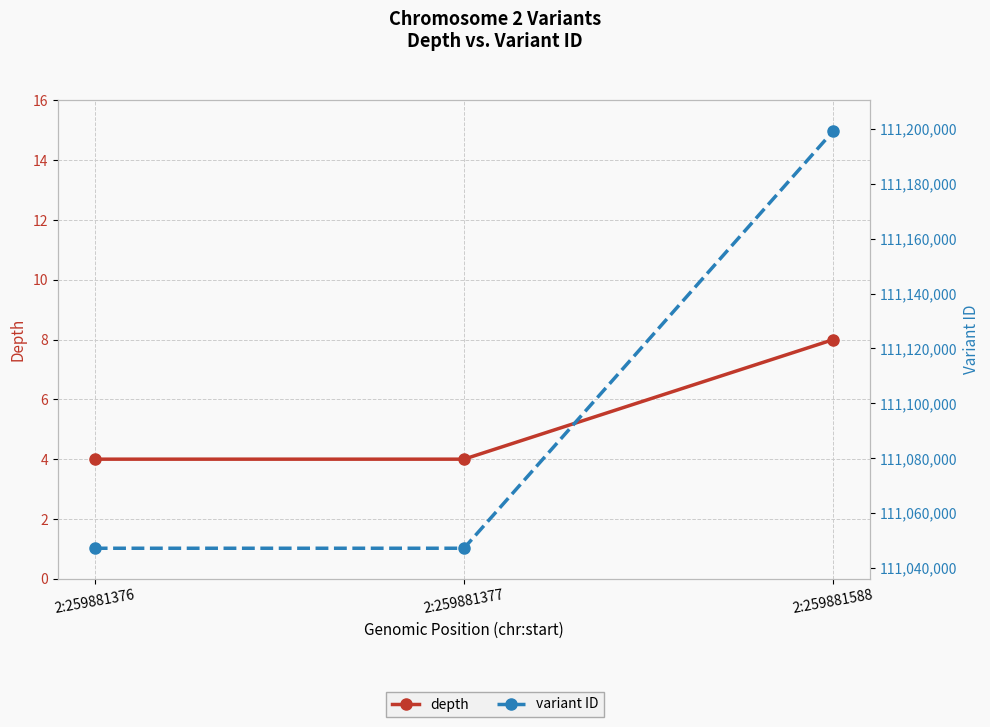

What is the maximum value shown in the chart?

111199172